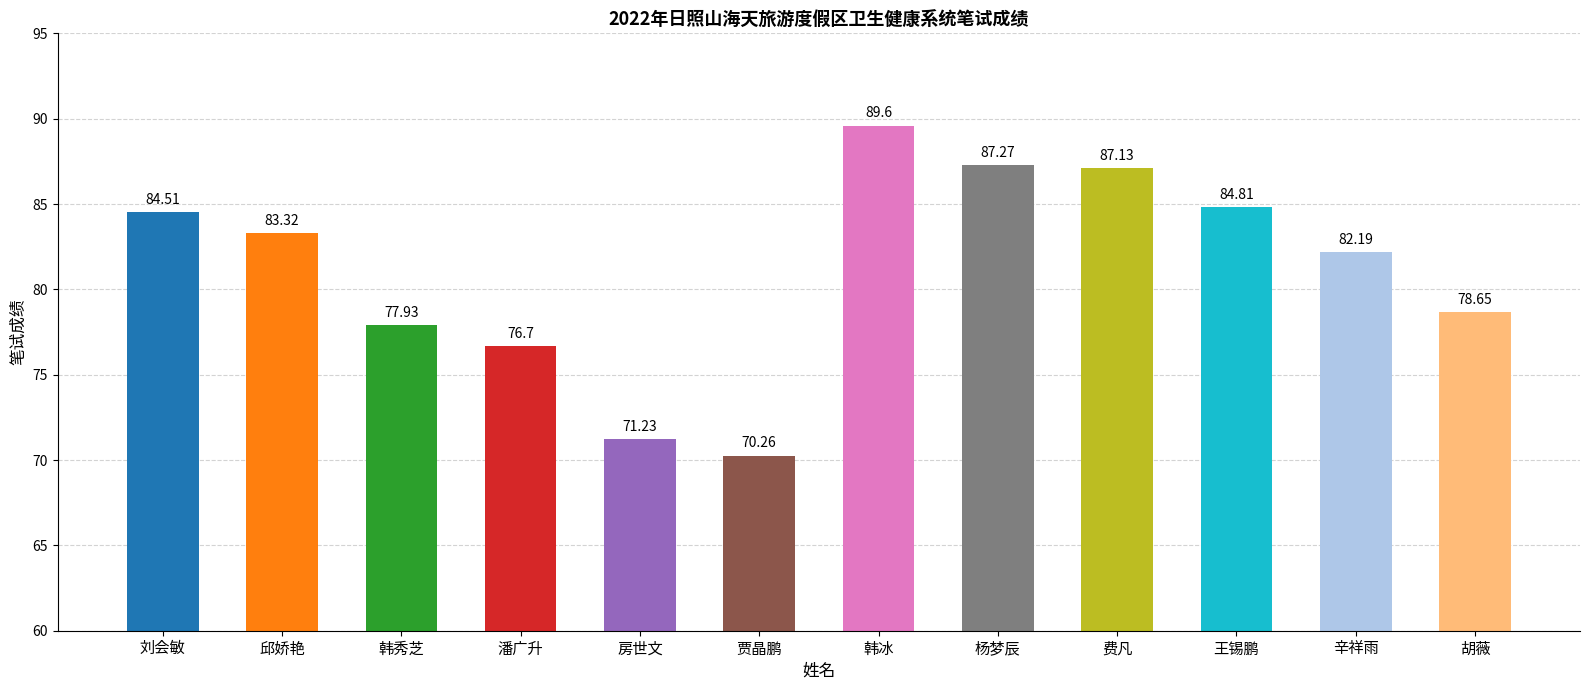

Between 潘广升 and 费凡, which is larger?

费凡